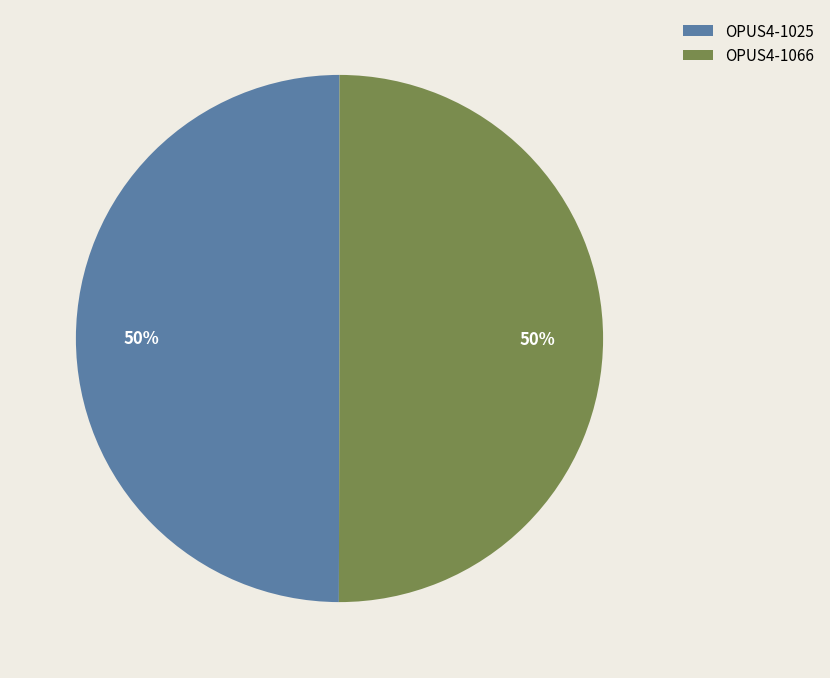

What is the ratio of the value at OPUS4-1066 to the value at OPUS4-1025?

1.0